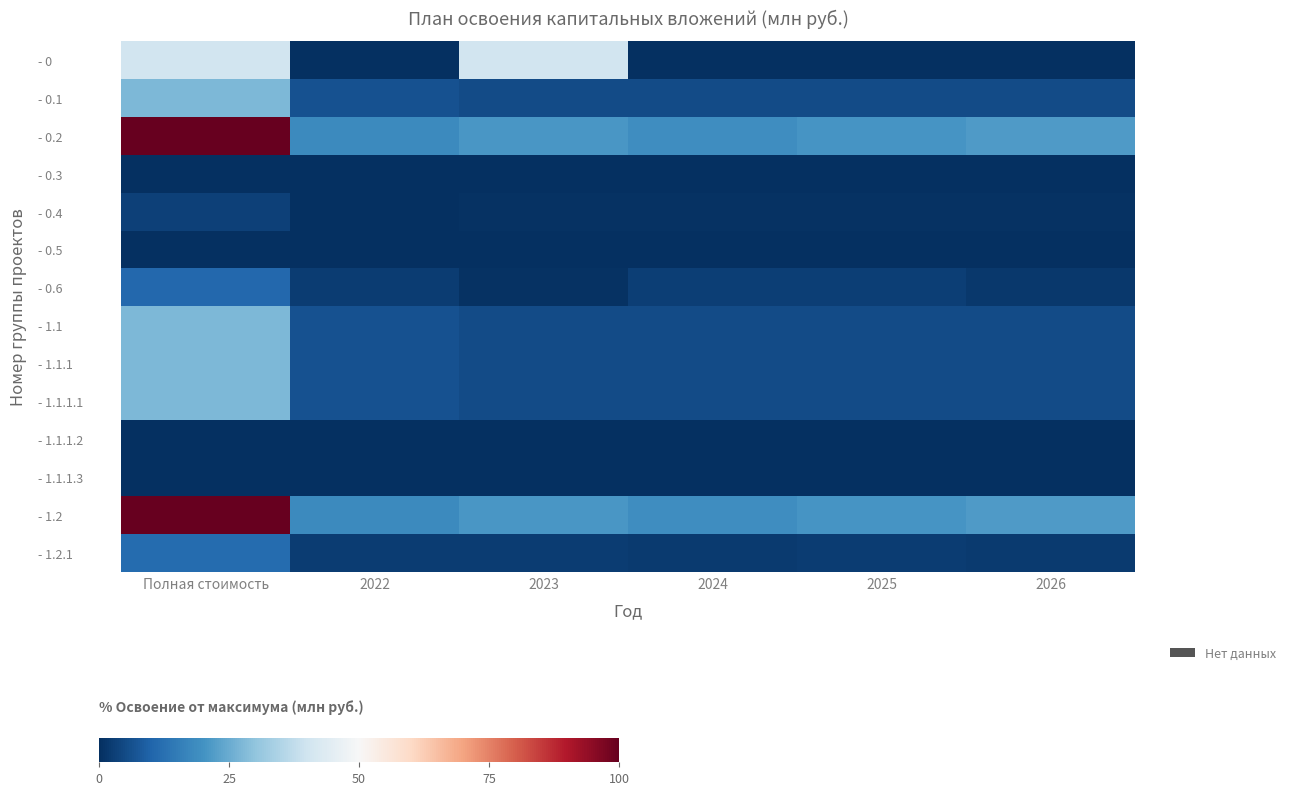

Which has a higher value, 2023 or 2026?

2023